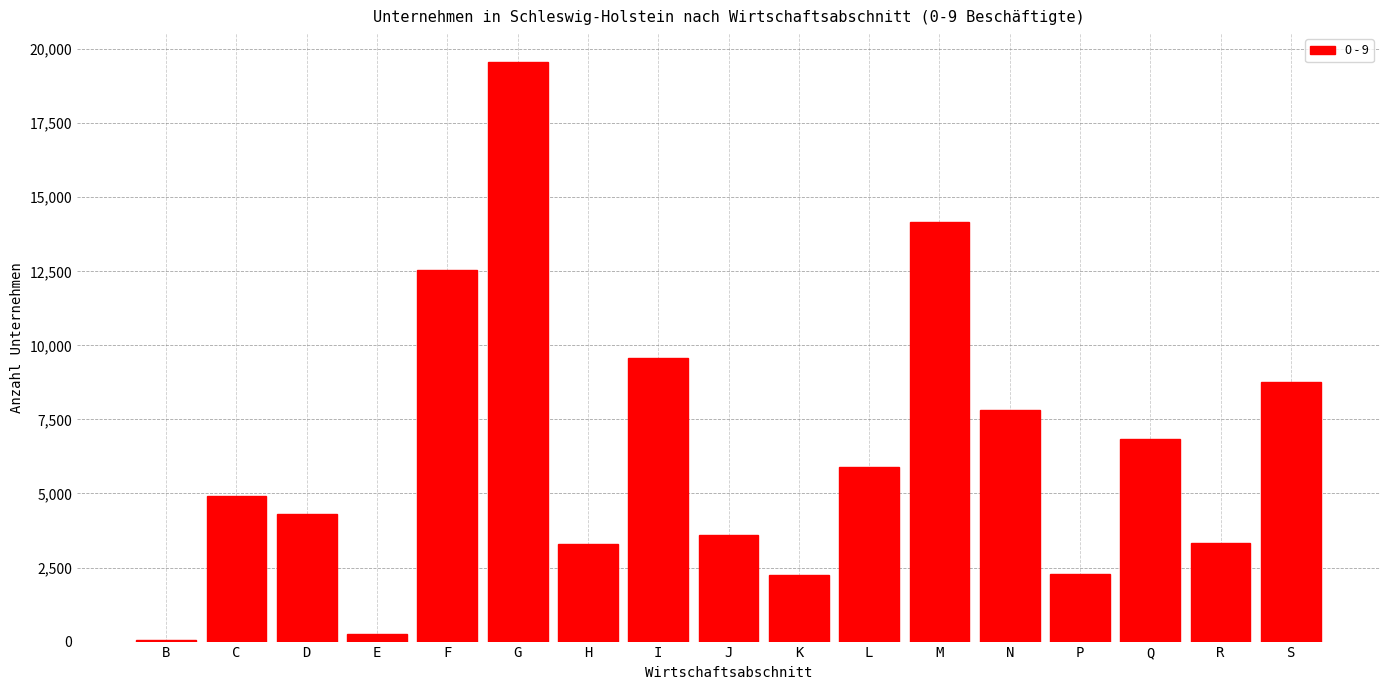

What is the sum of the values at C and N?

12715